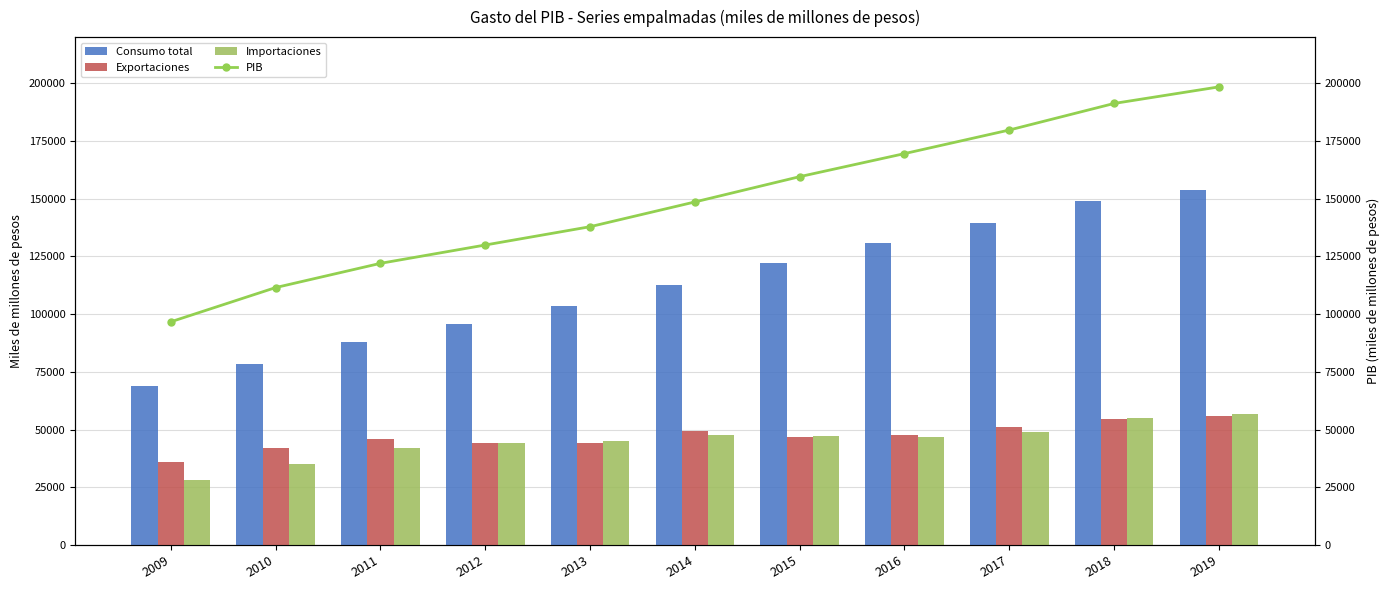

Which category has the highest value across all series?

2019